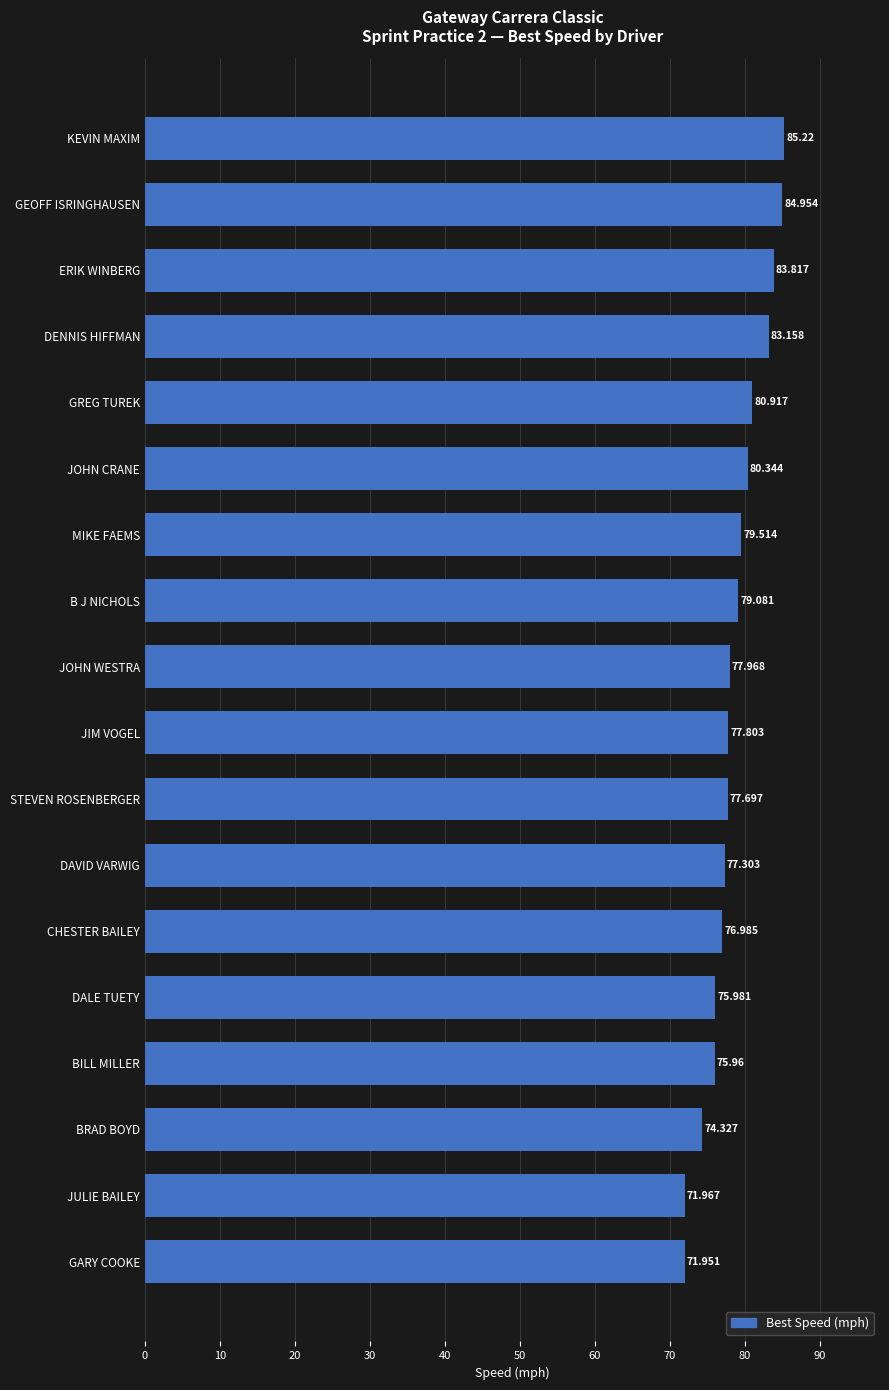

What is the minimum value shown in the chart?

72.0